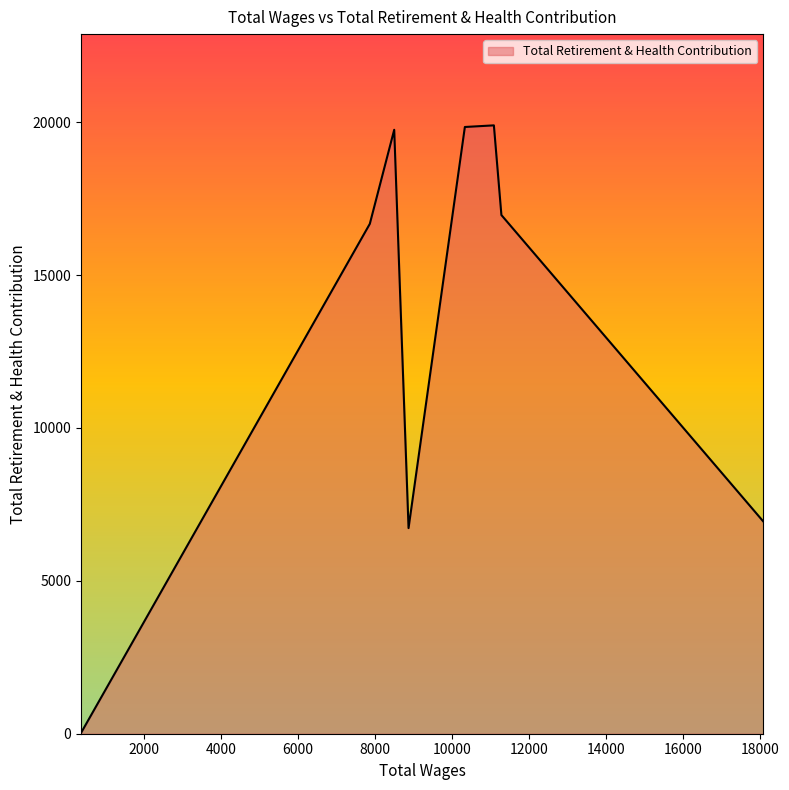

What is the sum of all values?

106805